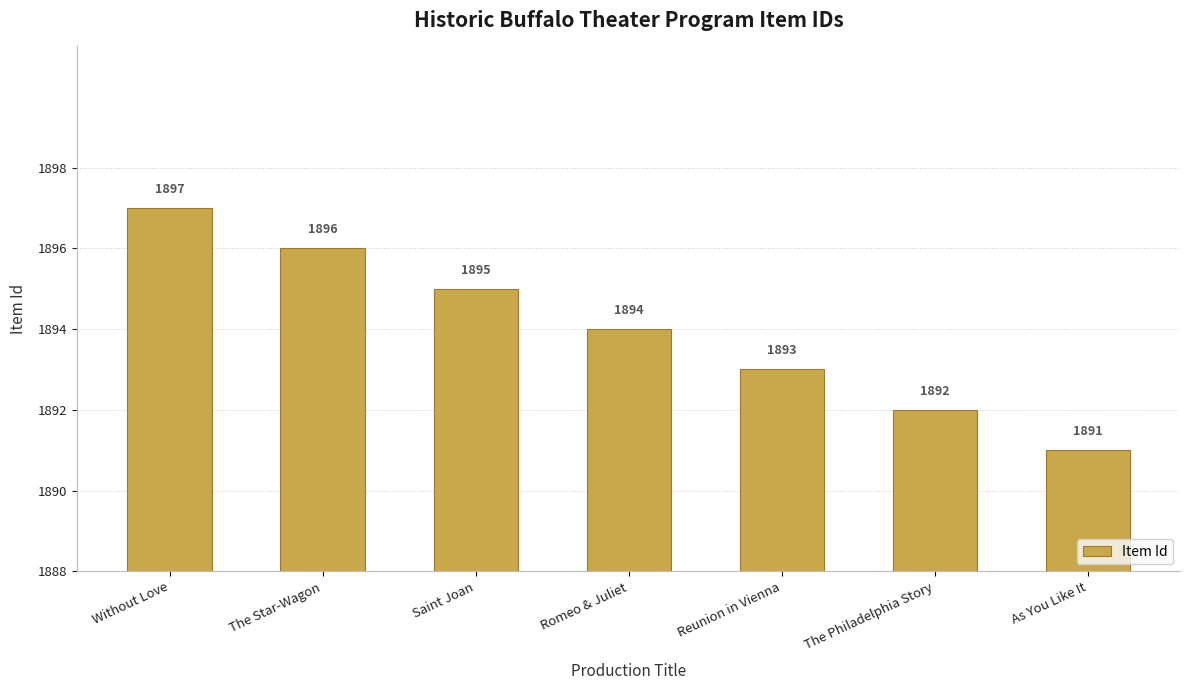

How many data points does each series have?

7